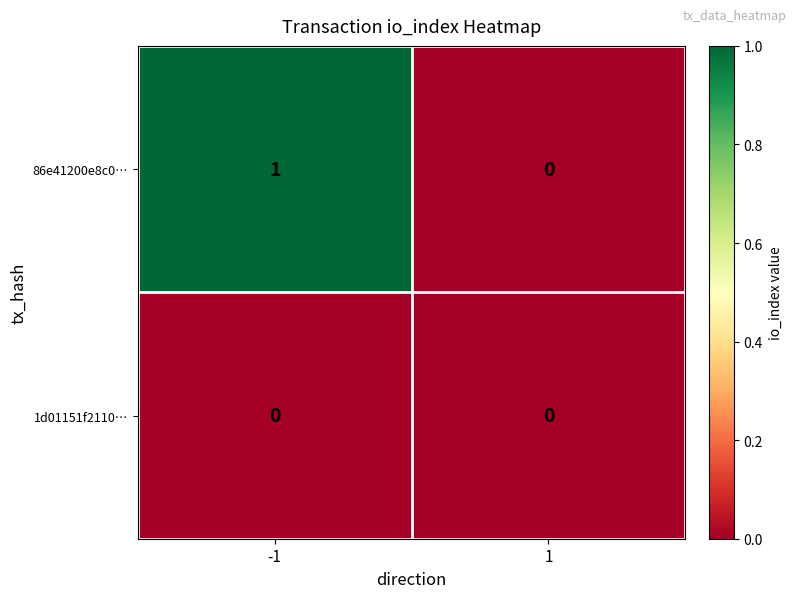

Reading right to left, transcribe all the data shown in this chart.

86e41200e8c0…: 0	1
1d01151f2110…: 0	0